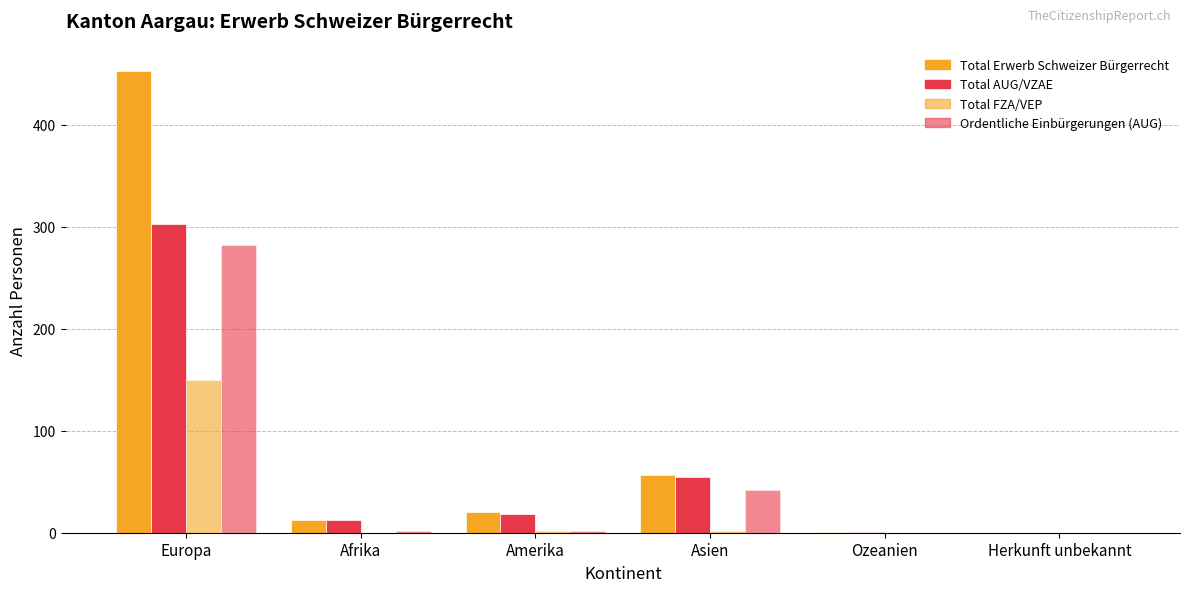

How many series are shown in this chart?

4